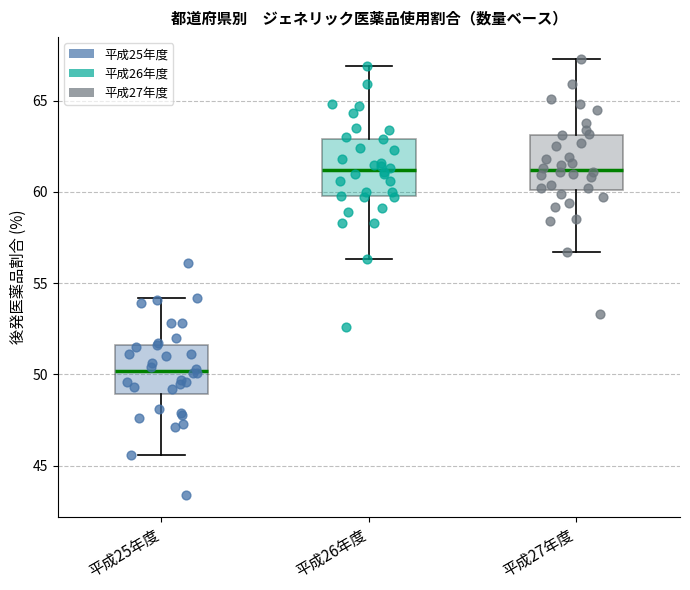

Reading left to right, transcribe this box plot: for each box, give where its median line is, the range the box spans, and where its two whiskers end, as read against the y-axis. The values are not printed on the chart, so give them approximately, as read against the axis.

平成25年度: median 50.0, box 49.0 to 51.5, whiskers 45.5 to 54.0
平成26年度: median 61.0, box 60.0 to 63.0, whiskers 56.5 to 67.0
平成27年度: median 61.0, box 60.0 to 63.0, whiskers 56.5 to 67.5